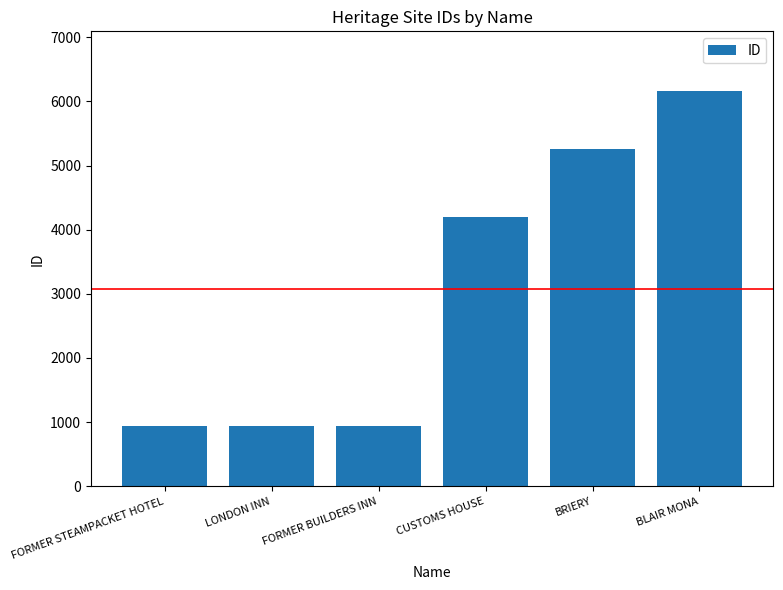

How many bars are there in total?

6